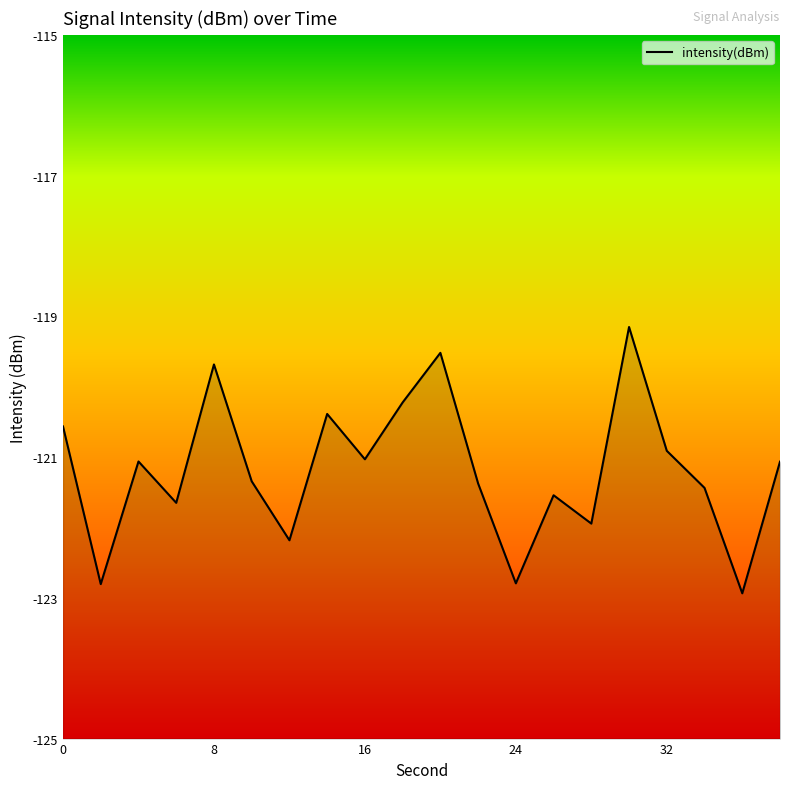

The chart shows a value of -121.0 at 16. True or false?

True